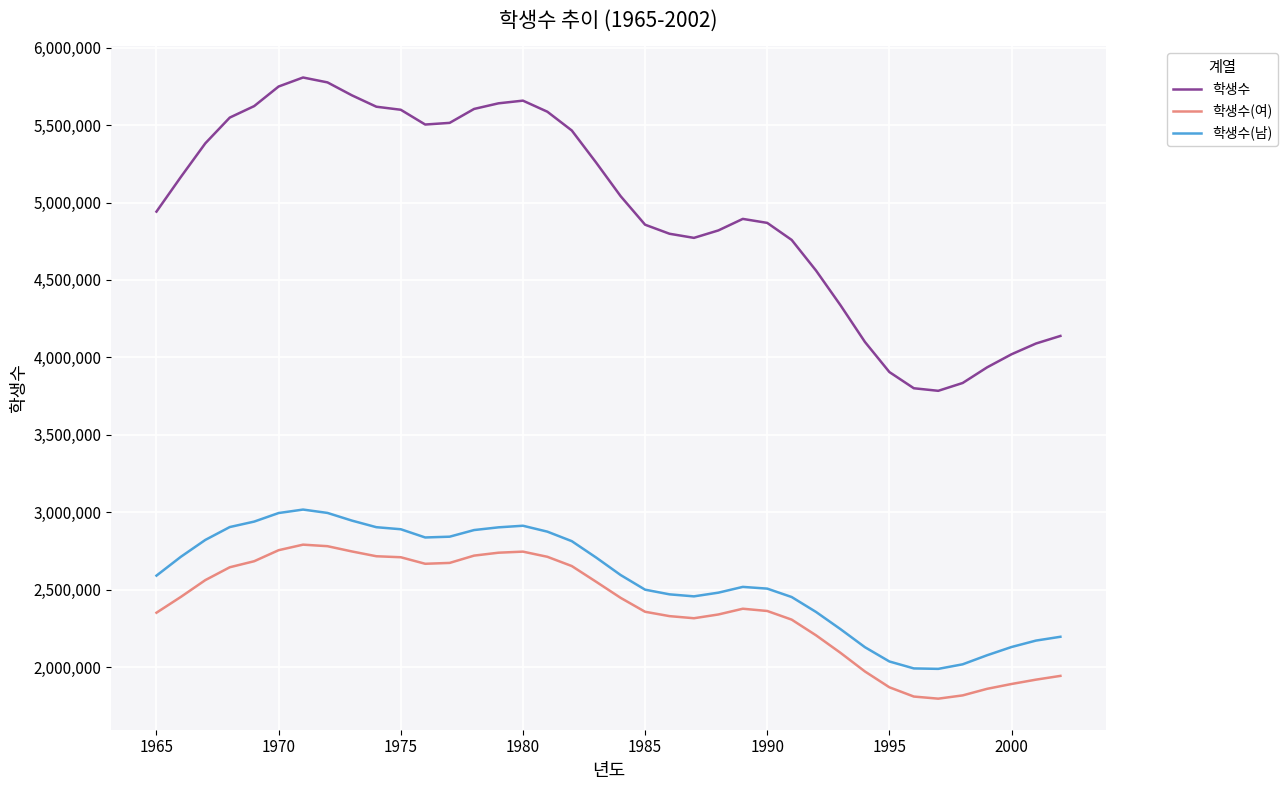

Is this an area chart (filled region under the line)?

No